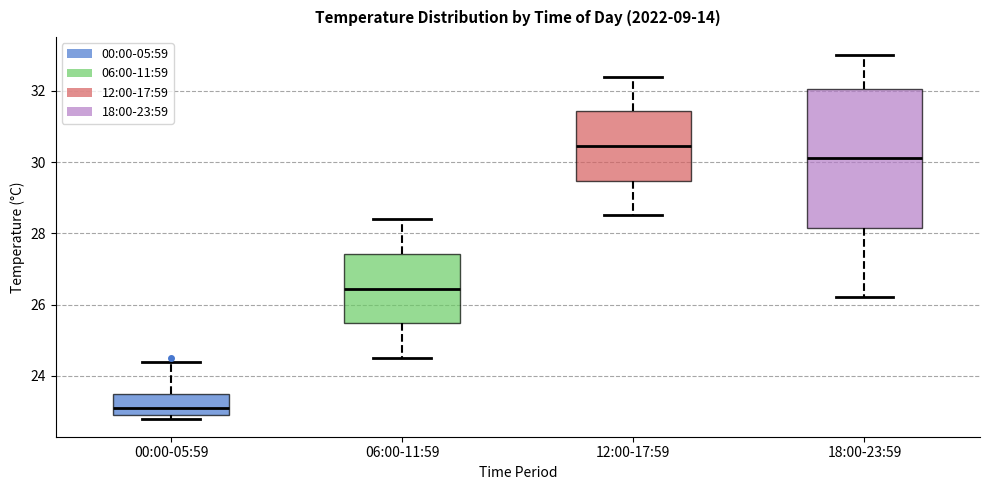

Which box is the tallest, from its lower edge to its upper edge?

18:00-23:59